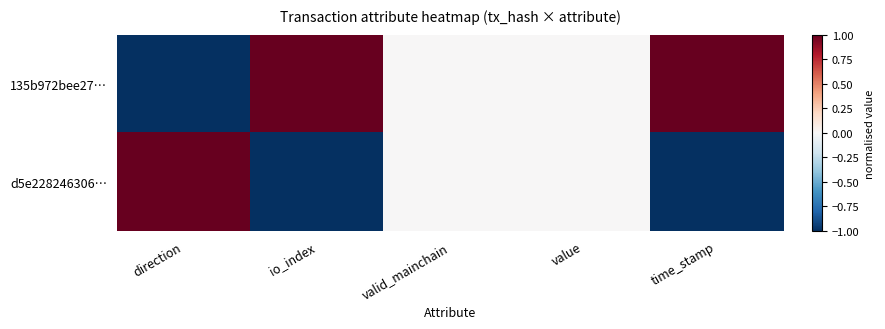

At which category does the chart reach its minimum across all series?

direction